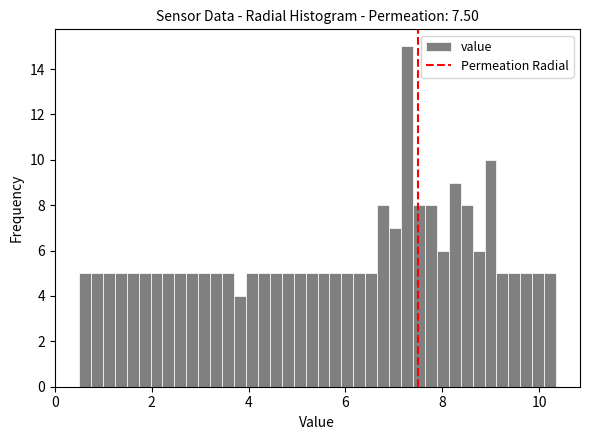

Read against the x-axis, roughly where is the centre of the tallest bar?

7.2